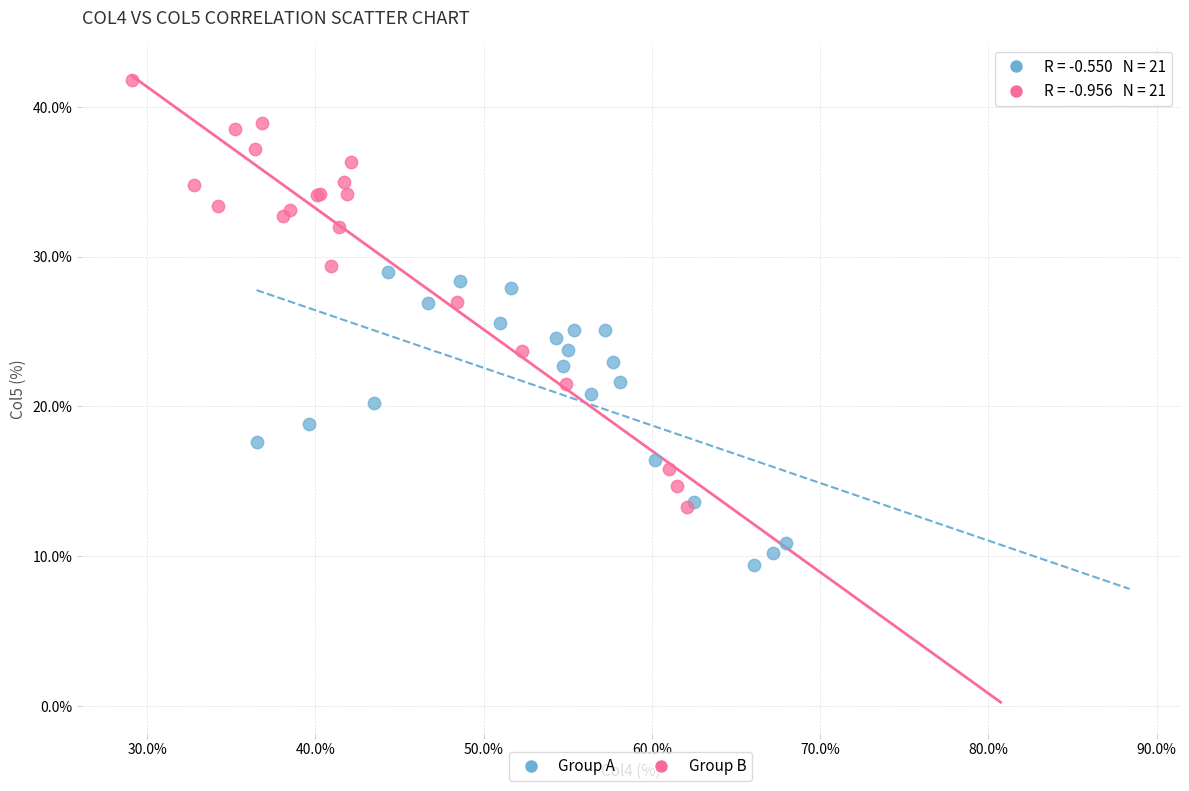

Which series contains the highest Y value?

Group B